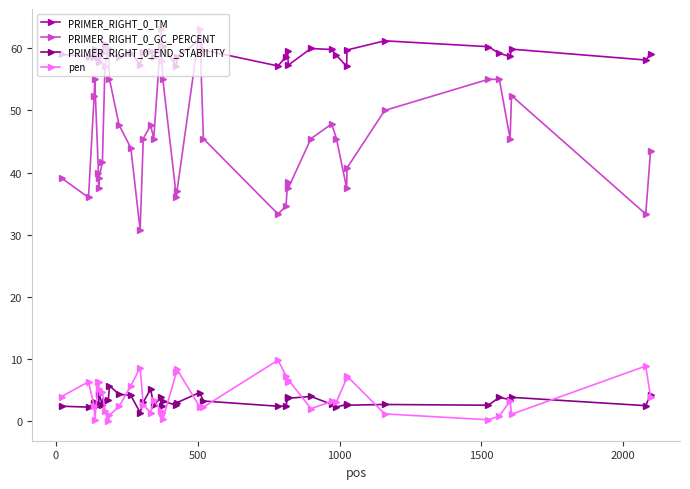

How many lines are shown in the chart?

4